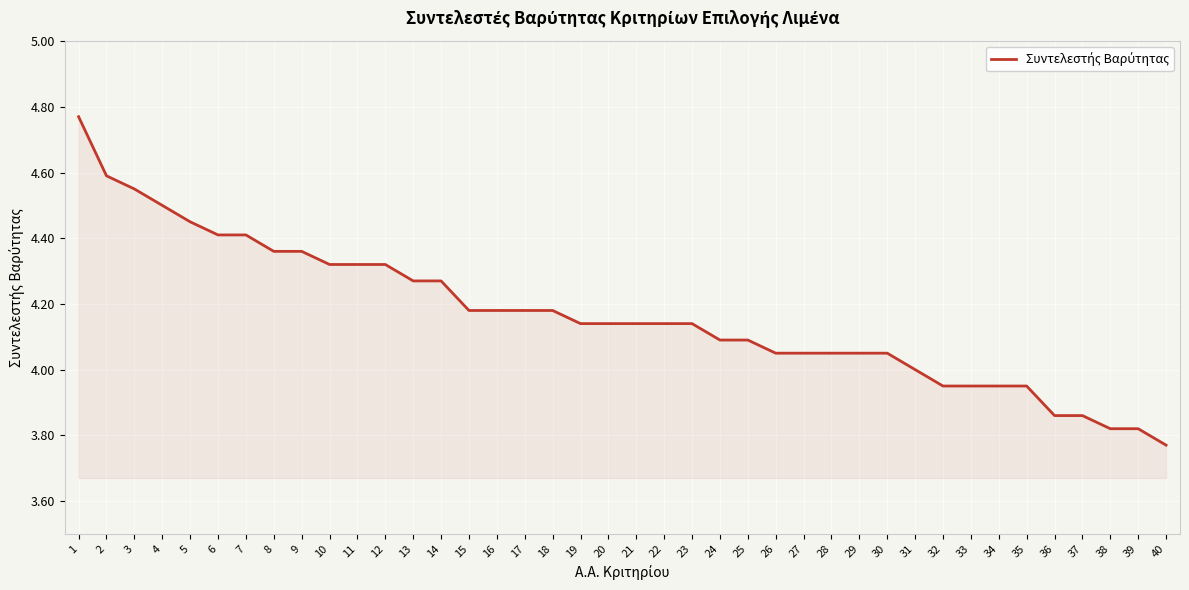

What is the approximate value at 2?

4.6